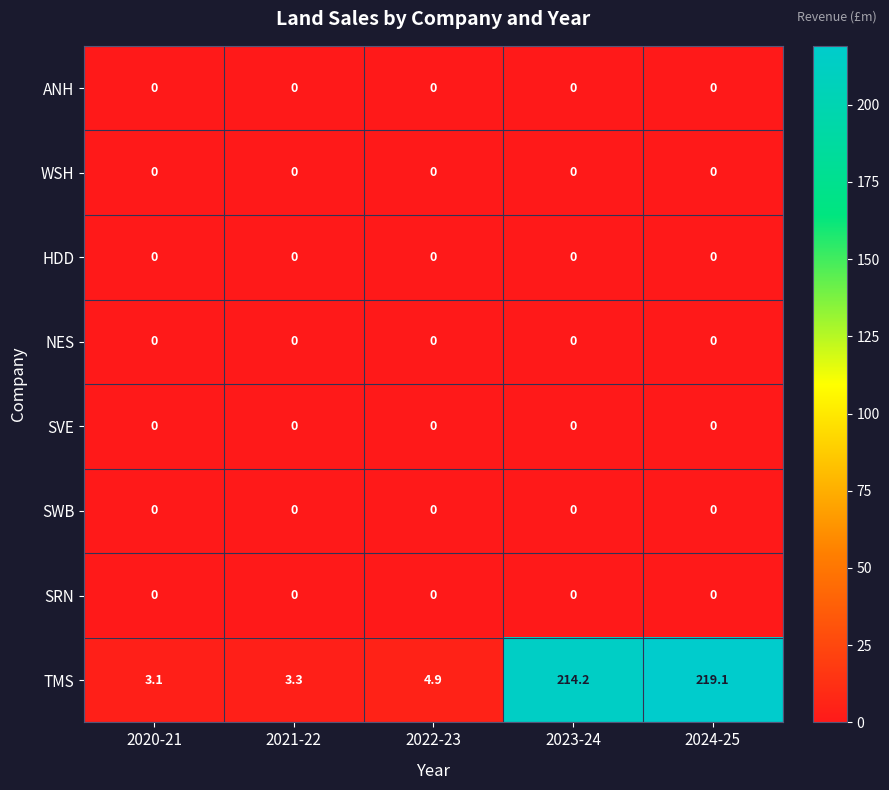

What is the total value across all series at 2023-24?

214.2